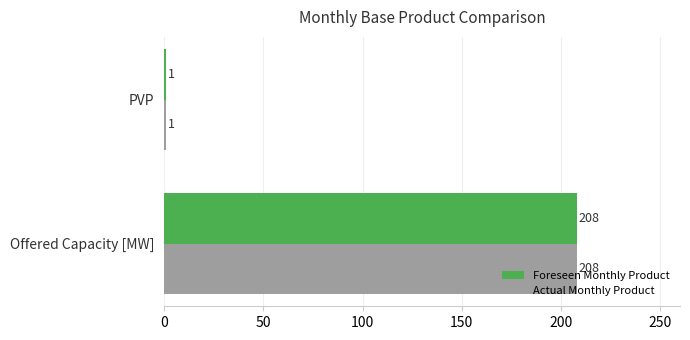

How many distinct data groups are displayed?

2